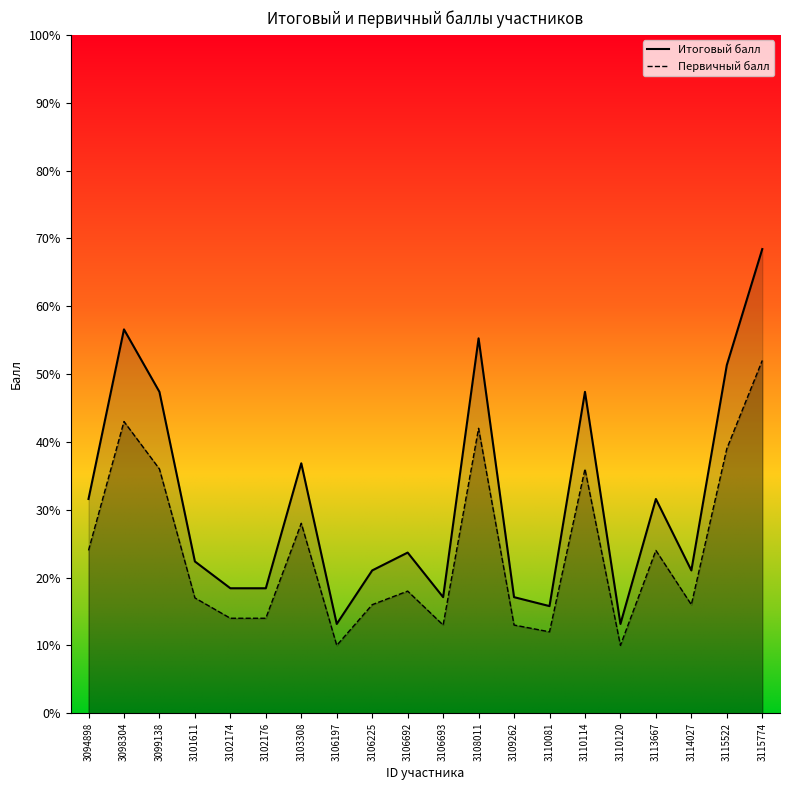

What is the difference between the Итоговый балл values at 3102176 and 3108011?

36.8